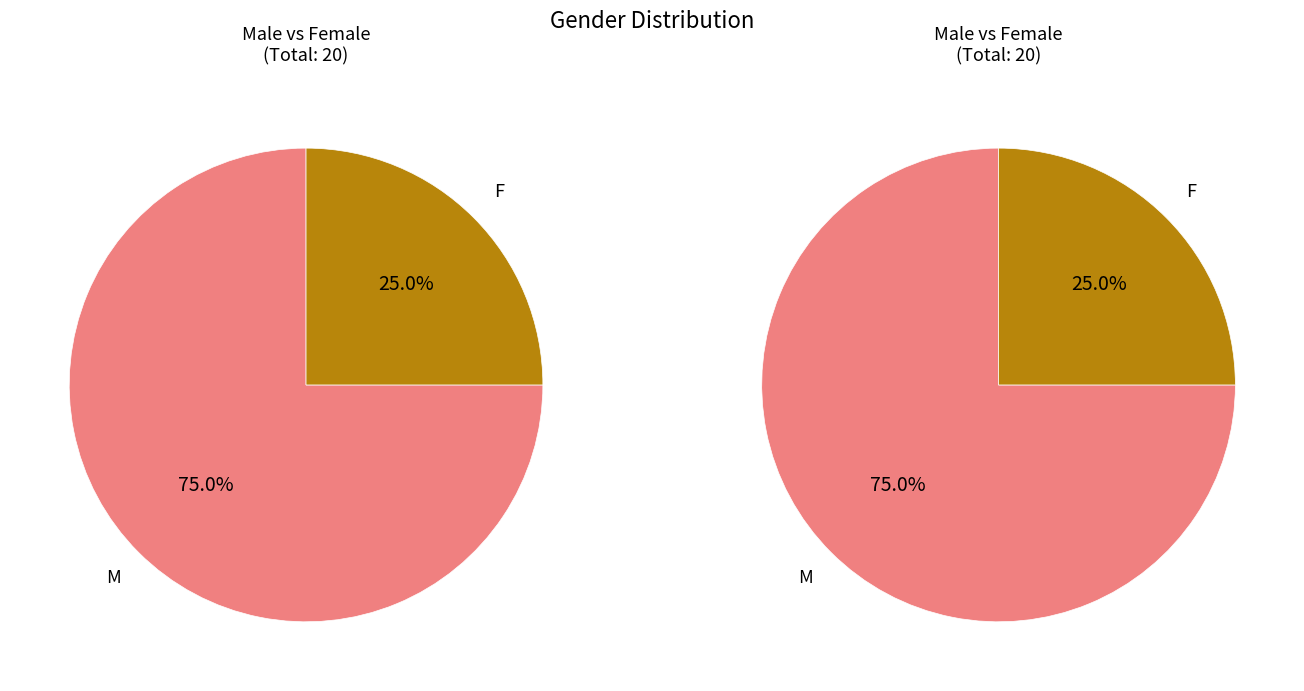

Which slice is the largest?

M